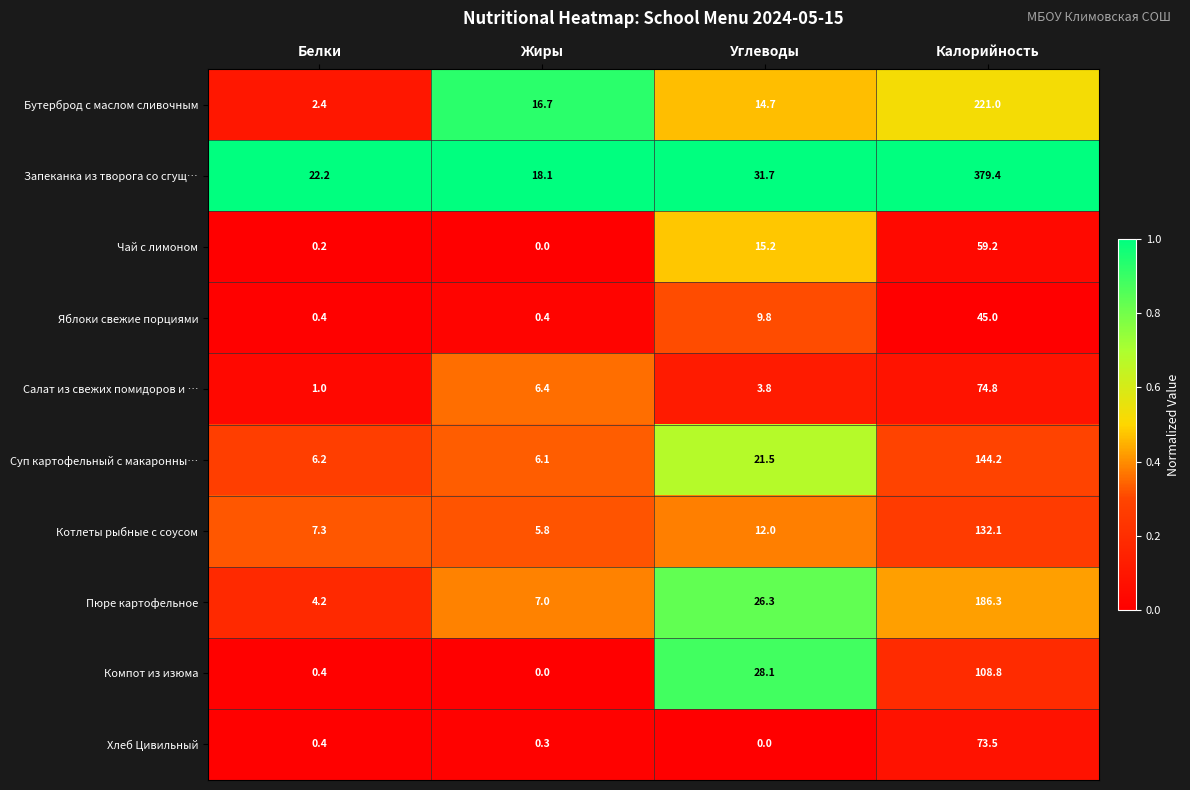

List the series in order of their peak value, lowest first.

Яблоки свежие порциями, Чай с лимоном, Хлеб Цивильный, Салат из свежих помидоров и …, Компот из изюма, Котлеты рыбные с соусом, Суп картофельный с макаронны…, Пюре картофельное, Бутерброд с маслом сливочным, Запеканка из творога со сгущ…